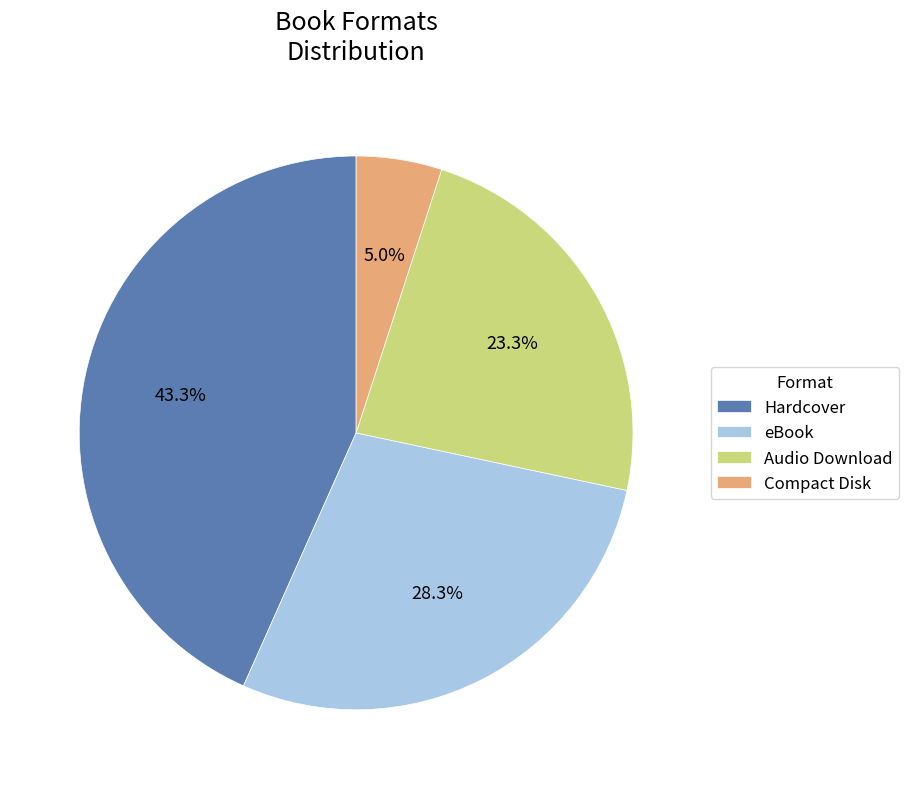

To the nearest percent, what percentage of the pie is eBook?

28%